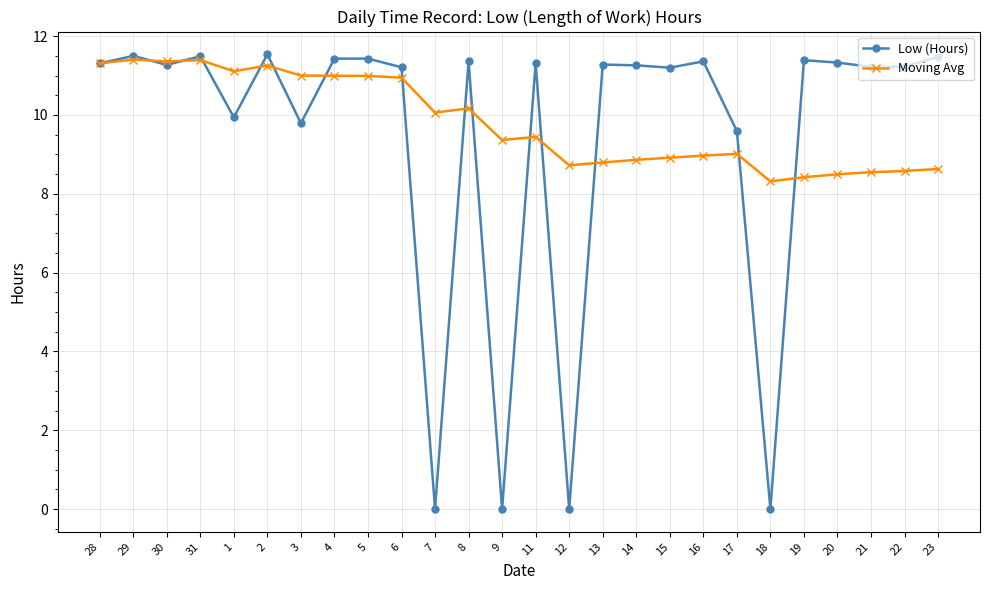

How many lines are shown in the chart?

2